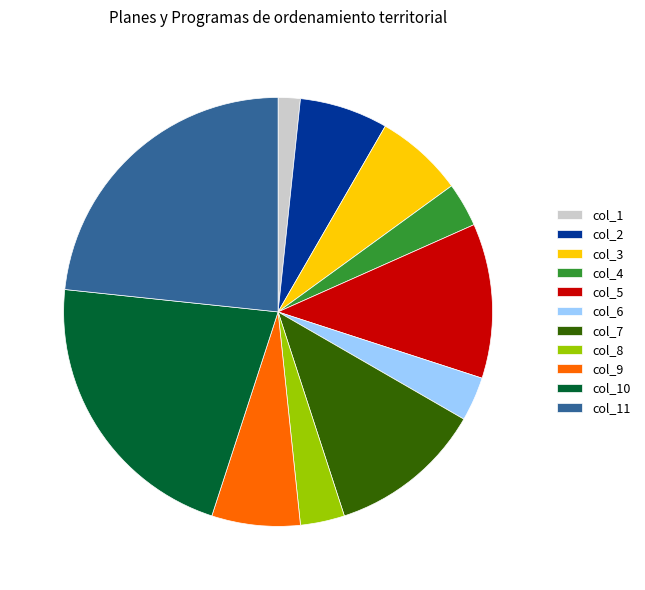

Which has a higher value, col_6 or col_7?

col_7